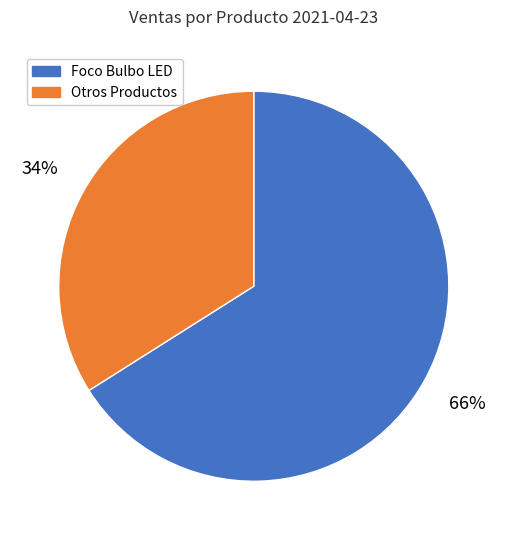

To the nearest percent, what is the average slice percentage?

50%